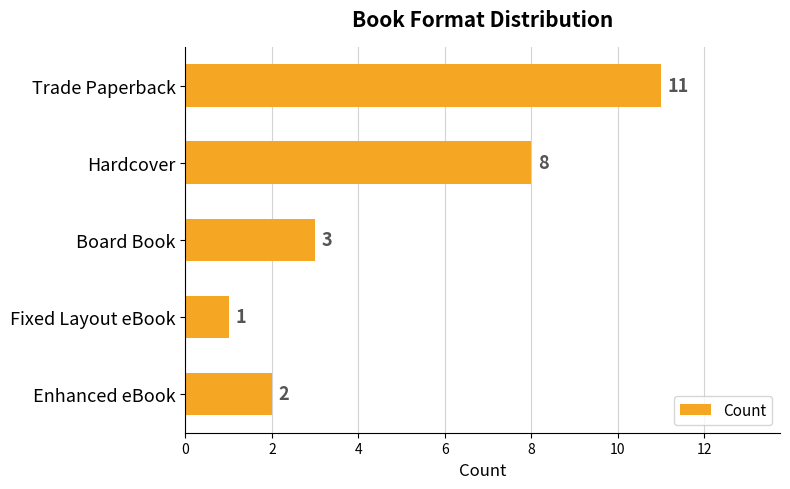

How many data points are less than 3?

2